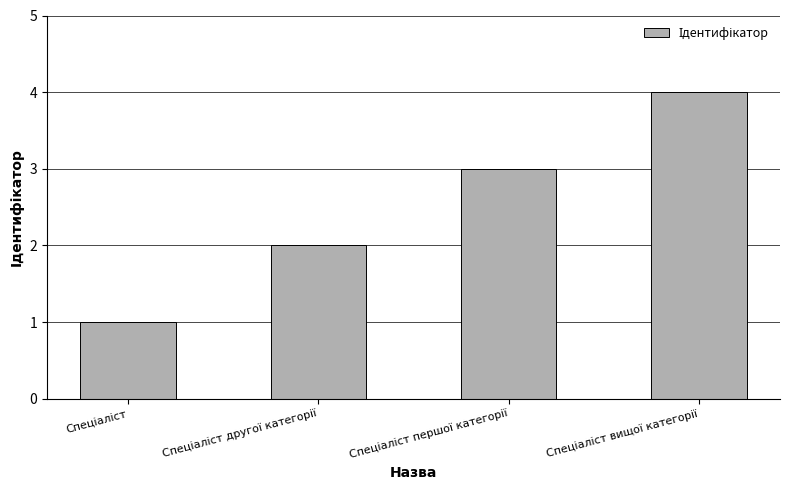

What is the maximum value shown in the chart?

4